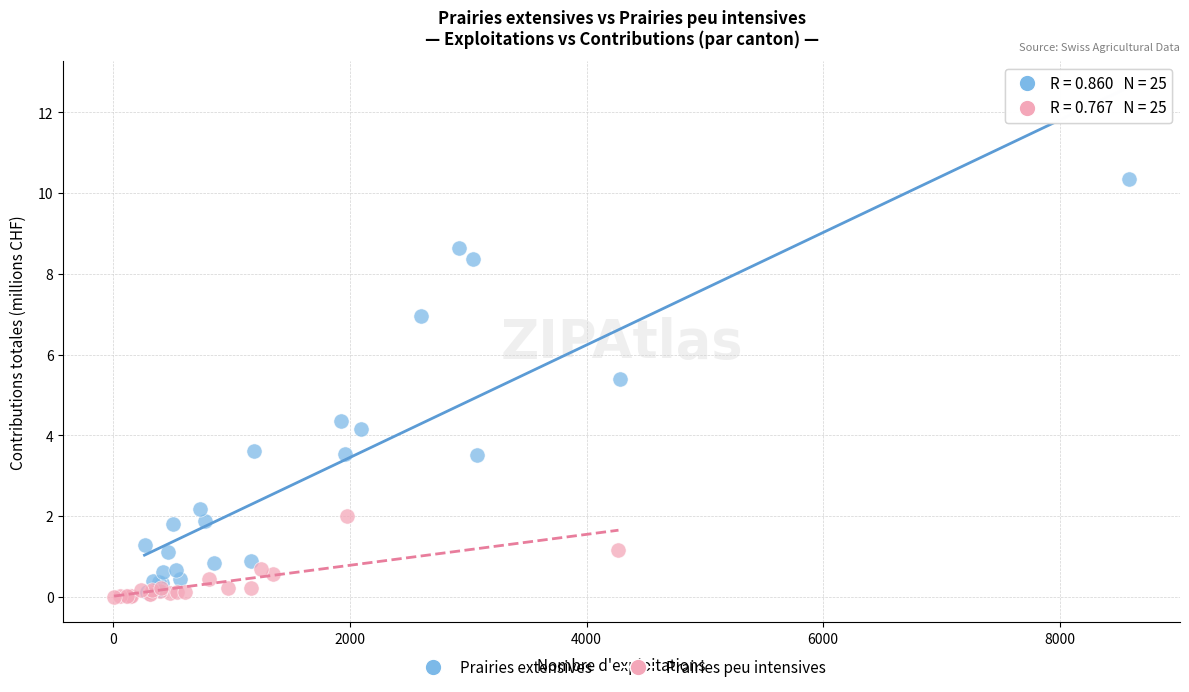

Which series contains the highest Y value?

Prairies extensives